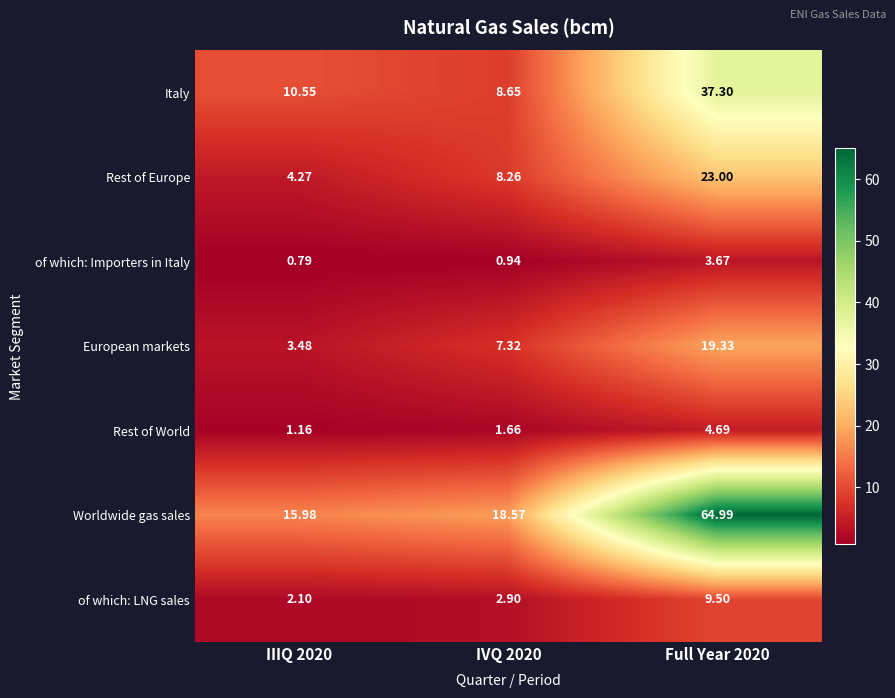

Between IVQ 2020 and Full Year 2020, which series saw the biggest shift?

Worldwide gas sales